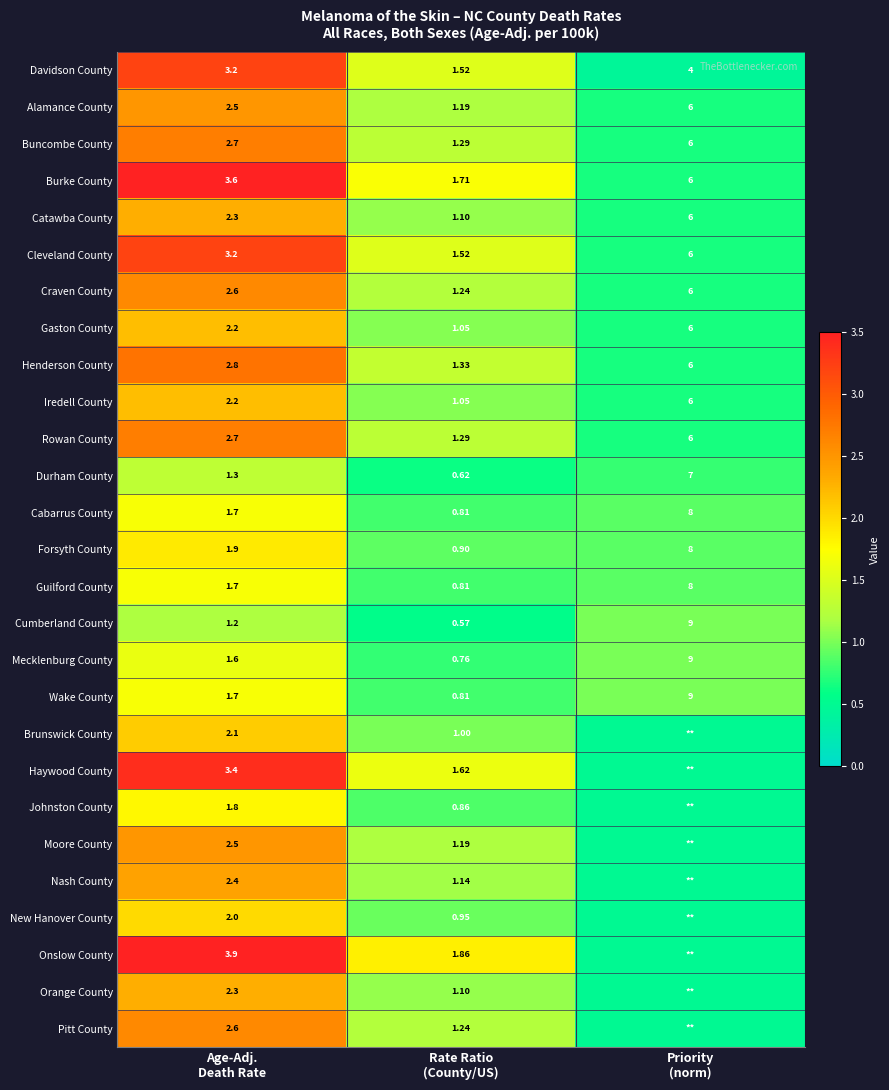

What is the total value across all series at Priority
(norm)?

18.1